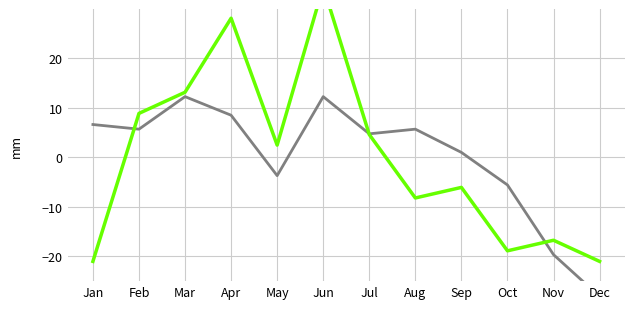

Reading left to right, transcribe all the data shown in this chart.

col_27/col_33 mean: Jan=6.7	Feb=5.7	Mar=12.3	Apr=8.5	May=-3.7	Jun=12.3	Jul=4.8	Aug=5.7	Sep=1.0	Oct=-5.6	Nov=-19.6	Dec=-28.1
col_2: Jan=-21.0	Feb=8.9	Mar=13.2	Apr=28.1	May=2.5	Jun=34.5	Jul=4.6	Aug=-8.2	Sep=-6.1	Oct=-18.9	Nov=-16.7	Dec=-21.0